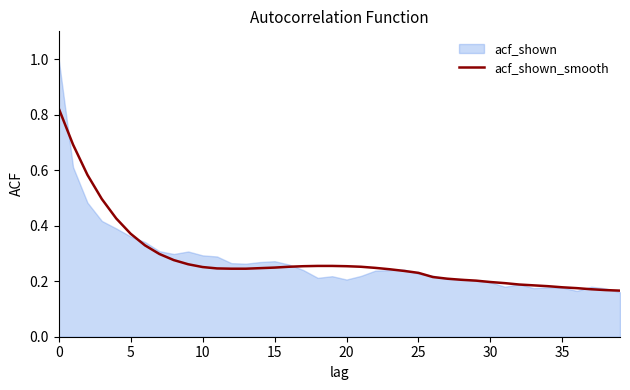

At which category does the chart reach its minimum across all series?

39